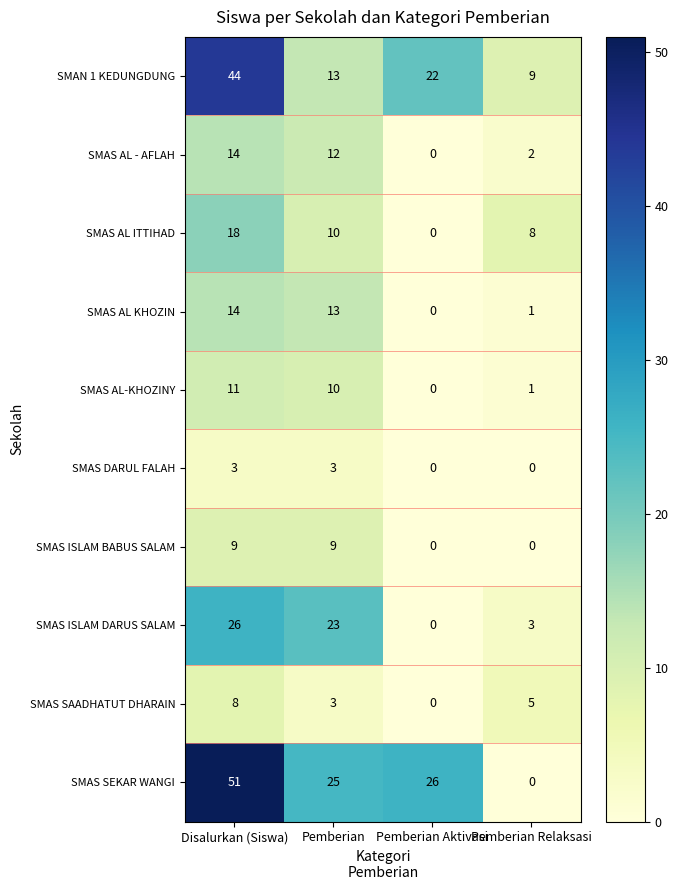

How many categories are shown in the chart?

4